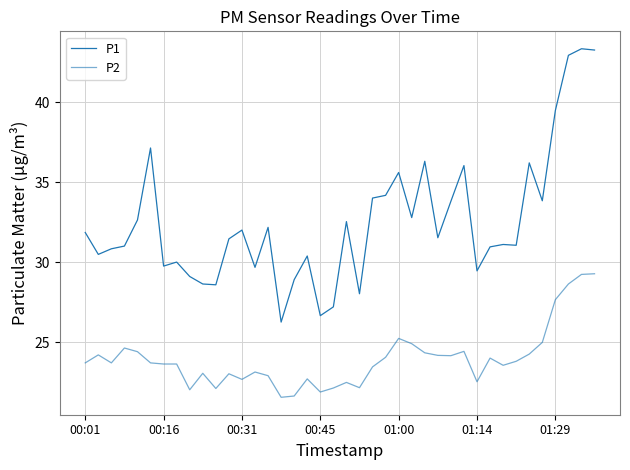

Is this an area chart (filled region under the line)?

No